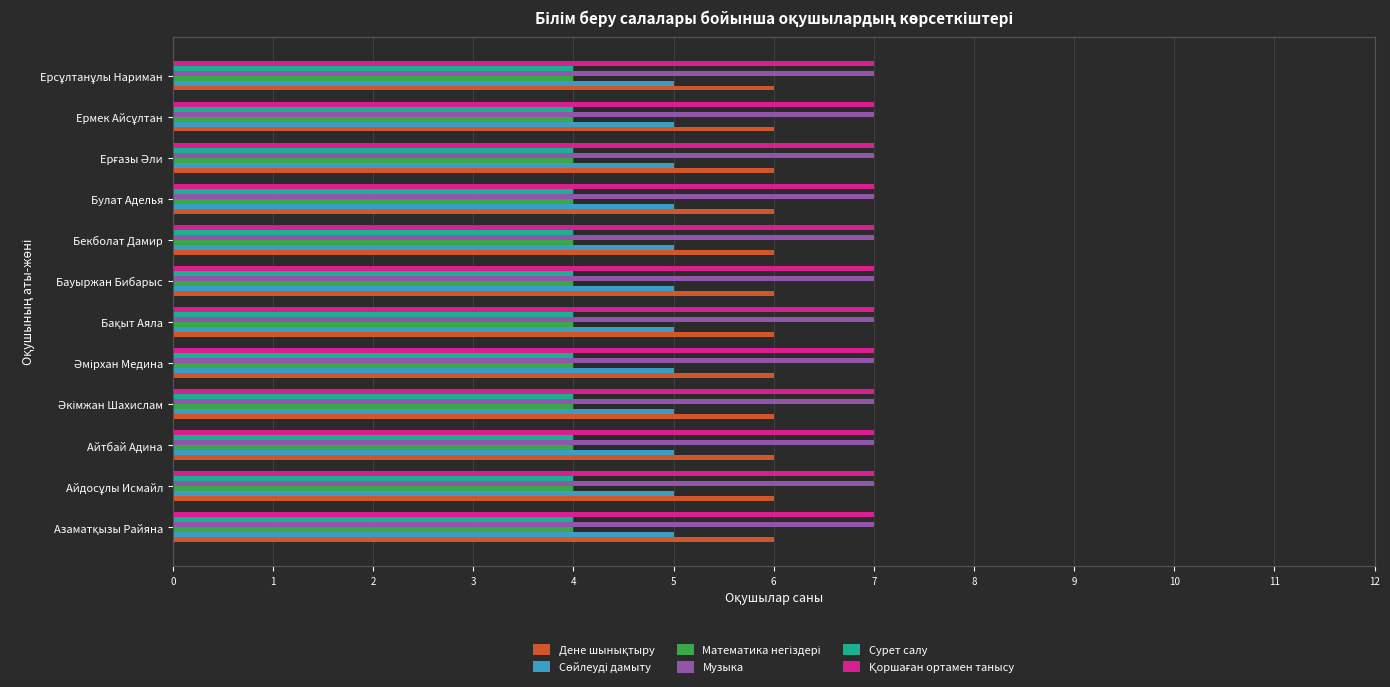

What is the maximum value shown in the chart?

7